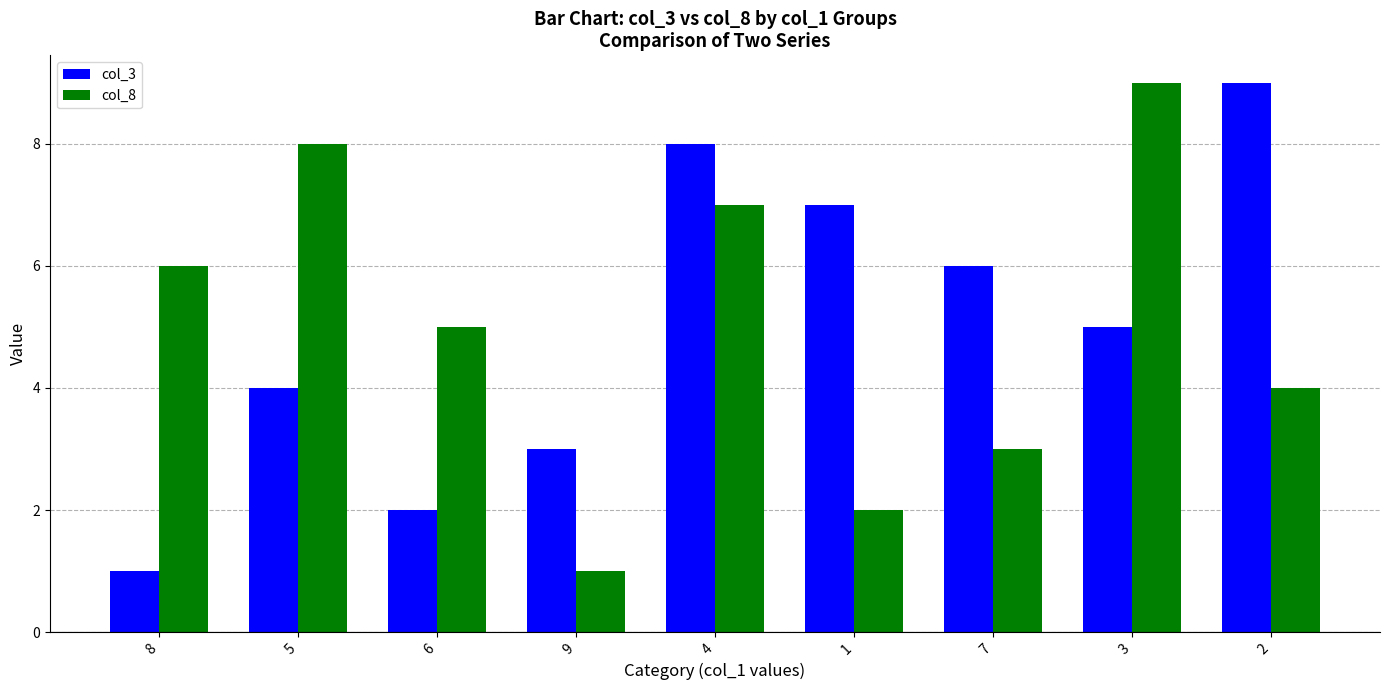

Reading left to right, transcribe all the data shown in this chart.

col_3: 8=1	5=4	6=2	9=3	4=8	1=7	7=6	3=5	2=9
col_8: 8=6	5=8	6=5	9=1	4=7	1=2	7=3	3=9	2=4